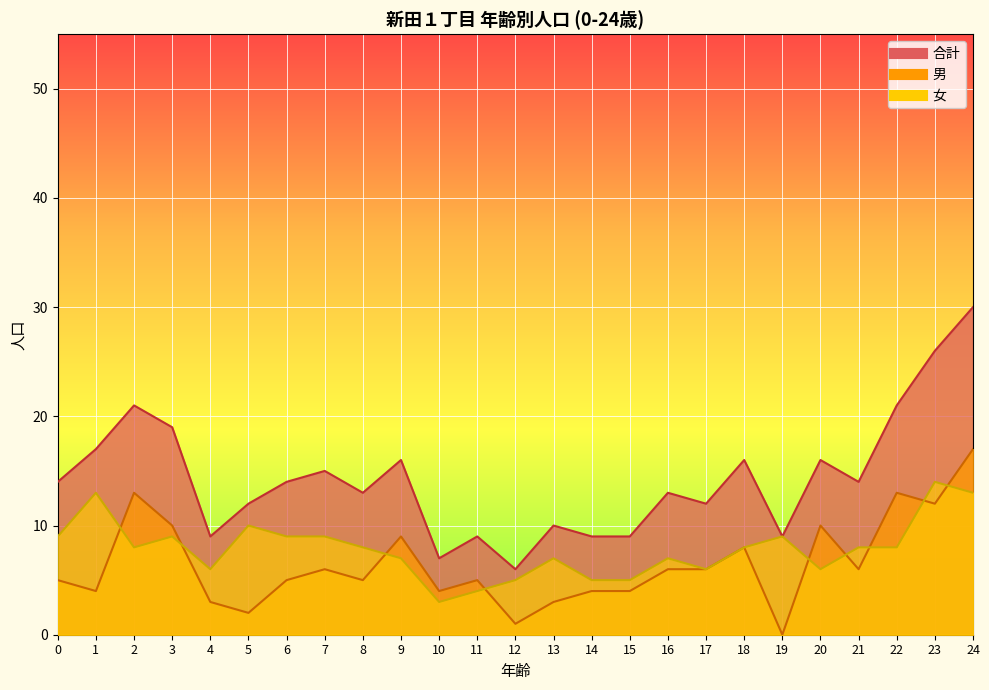

Rank the series at 21 from lowest to highest value.

男, 女, 合計